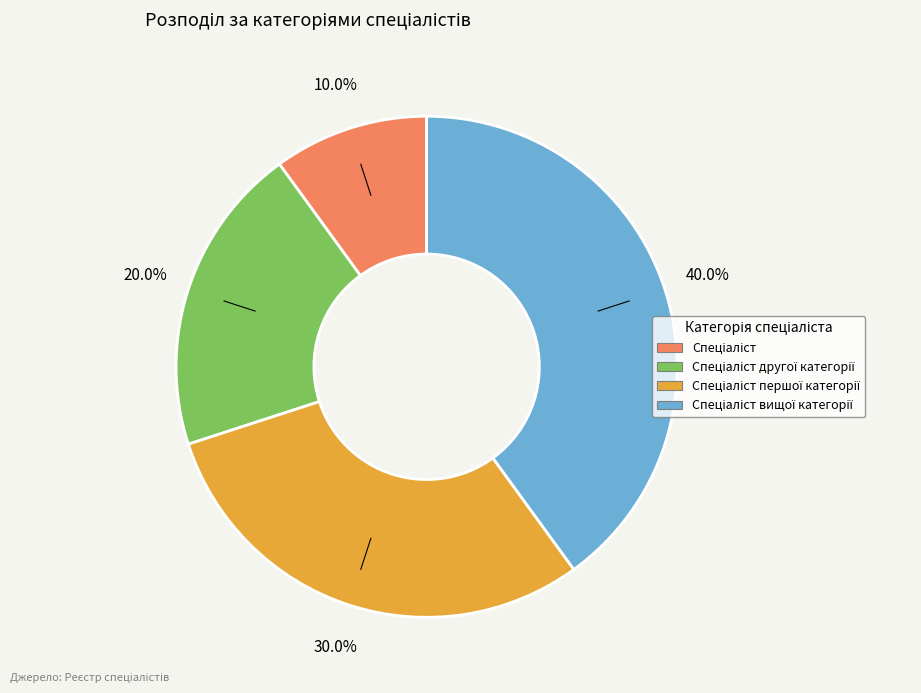

Is there a majority slice in this chart?

No